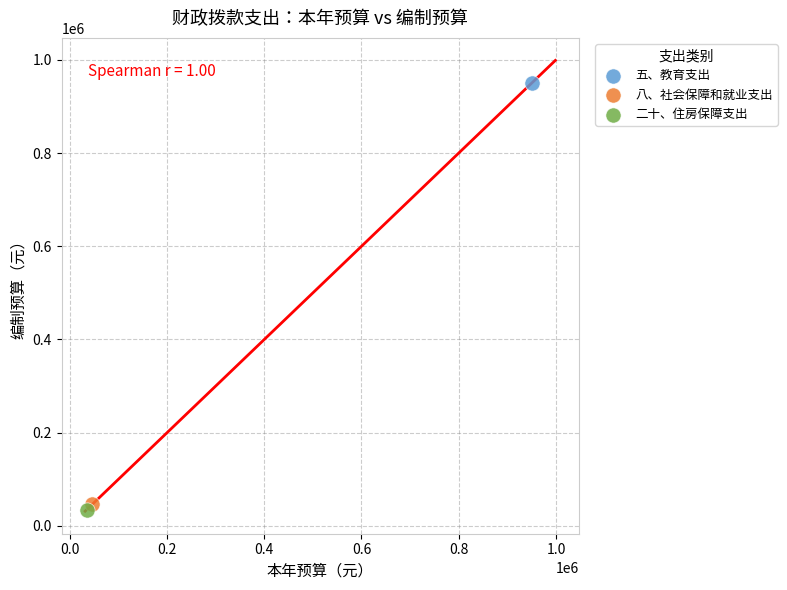

Which series reaches the maximum Y coordinate?

五、教育支出